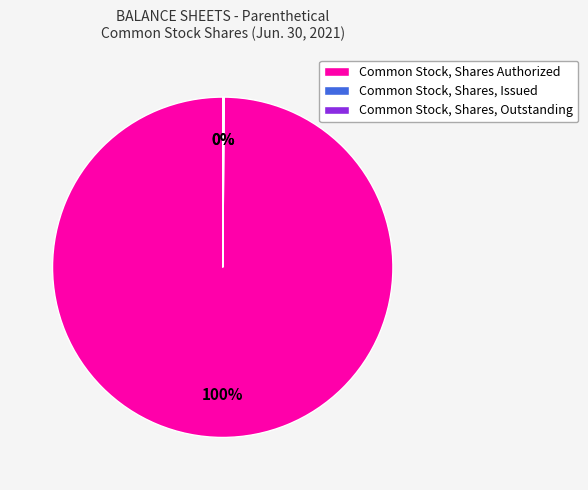

Does any single category account for the majority?

Yes